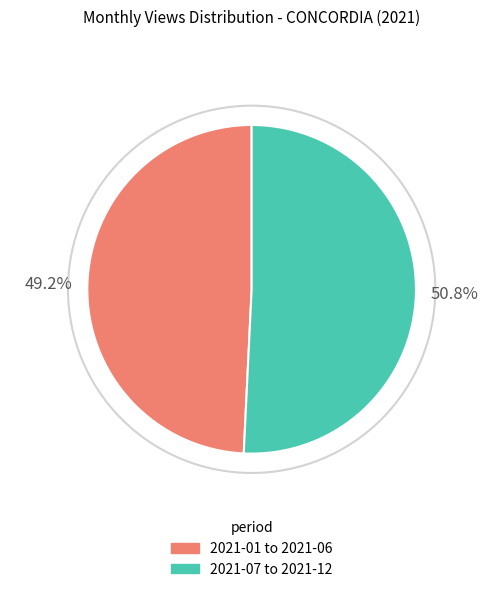

What is the largest slice in the pie chart?

2021-07 to 2021-12